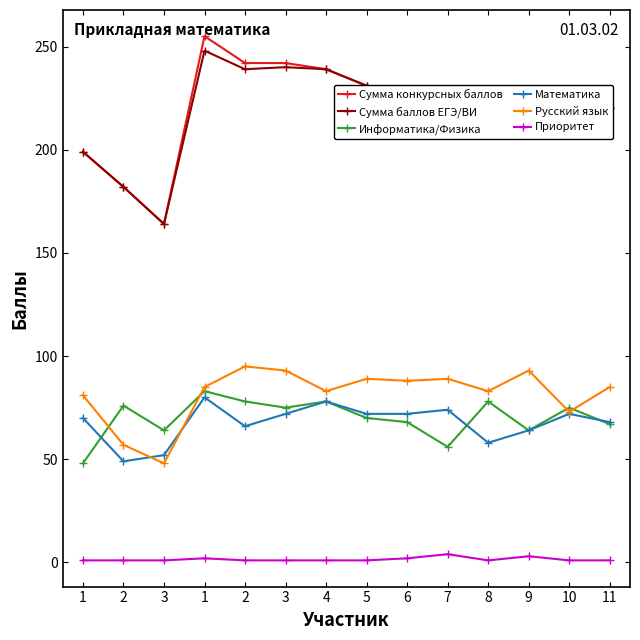

True or false: Приоритет and Сумма баллов ЕГЭ/ВИ cross at least once.

False